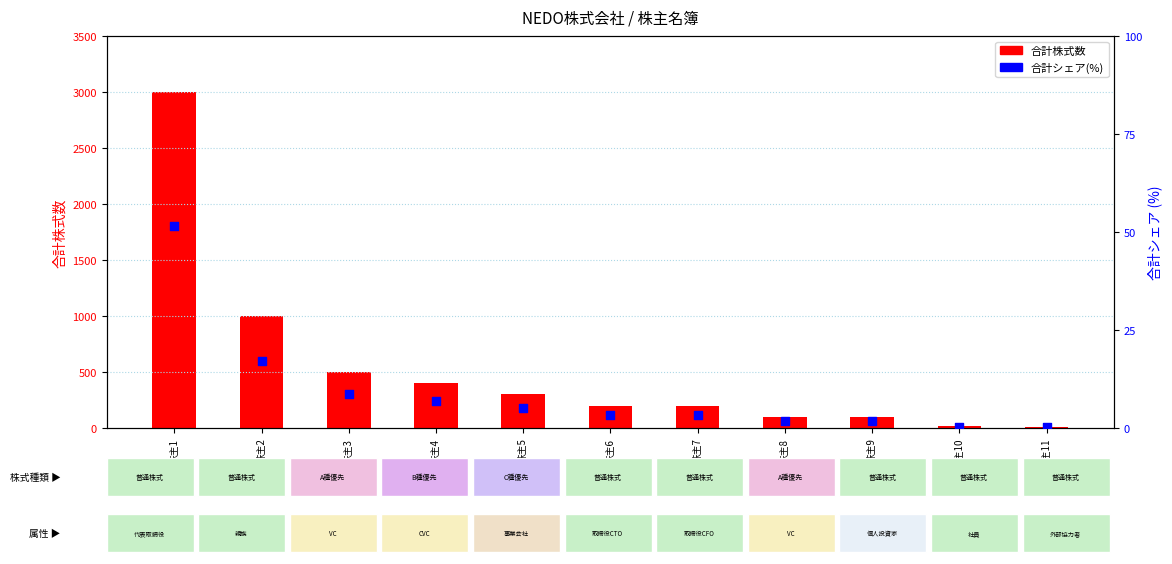

Which series contains the lowest Y value?

合計シェア(%)